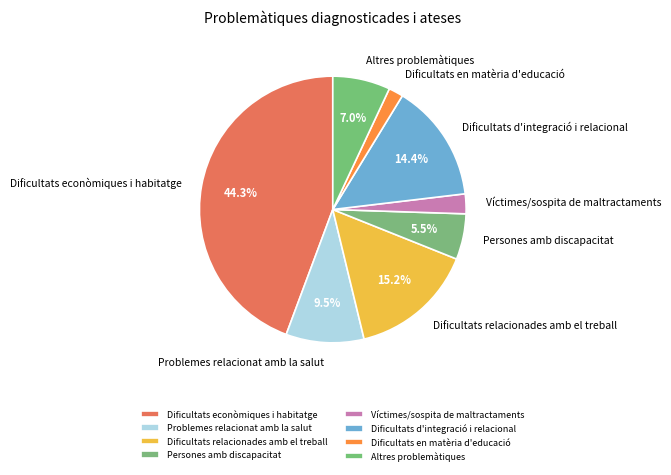

Rank the categories by value from lowest to highest.

Dificultats en matèria d'educació, Víctimes/sospita de maltractaments, Persones amb discapacitat, Altres problemàtiques, Problemes relacionat amb la salut, Dificultats d'integració i relacional, Dificultats relacionades amb el treball, Dificultats econòmiques i habitatge